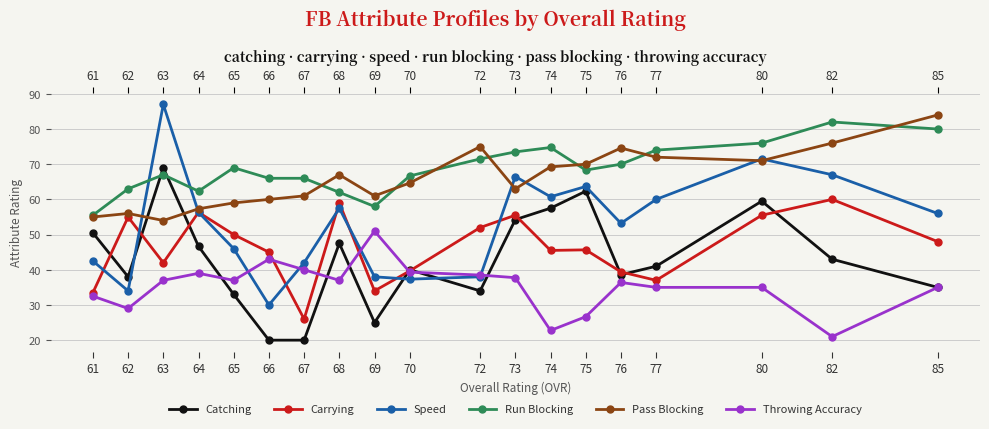

List the series in order of their peak value, highest first.

Speed, Pass Blocking, Run Blocking, Catching, Carrying, Throwing Accuracy